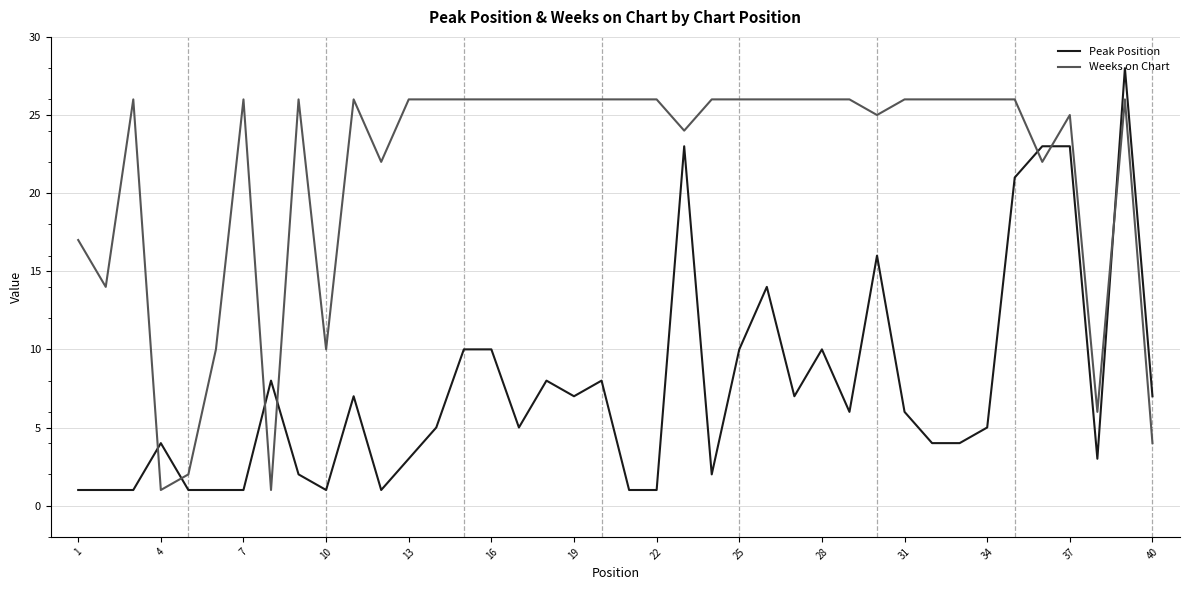

What is the maximum value for Peak Position?

28